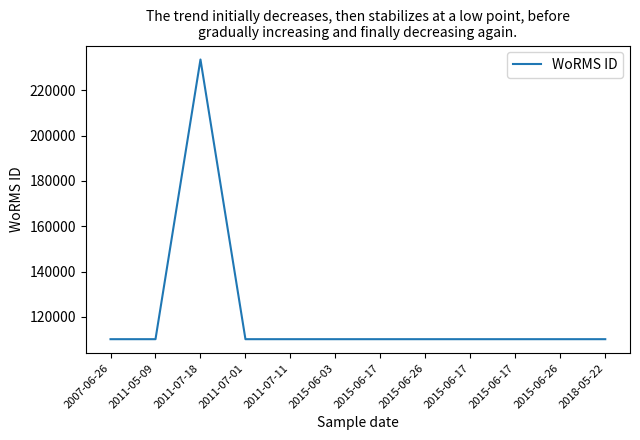

How many distinct data groups are displayed?

1